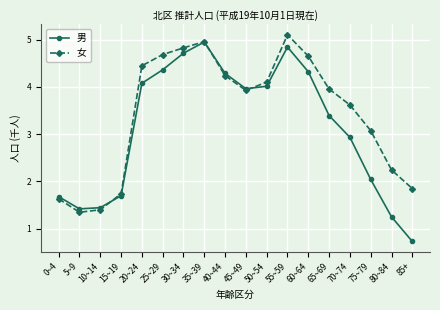

What is the greatest value displayed?

5.1